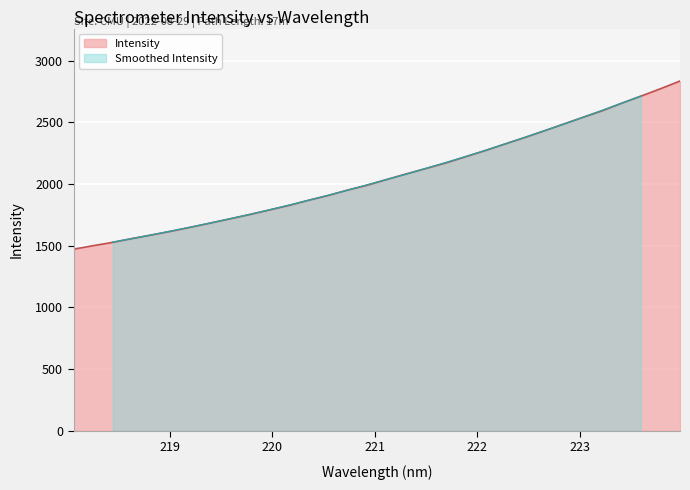

At which label is the value closest to 2152?

221.6902